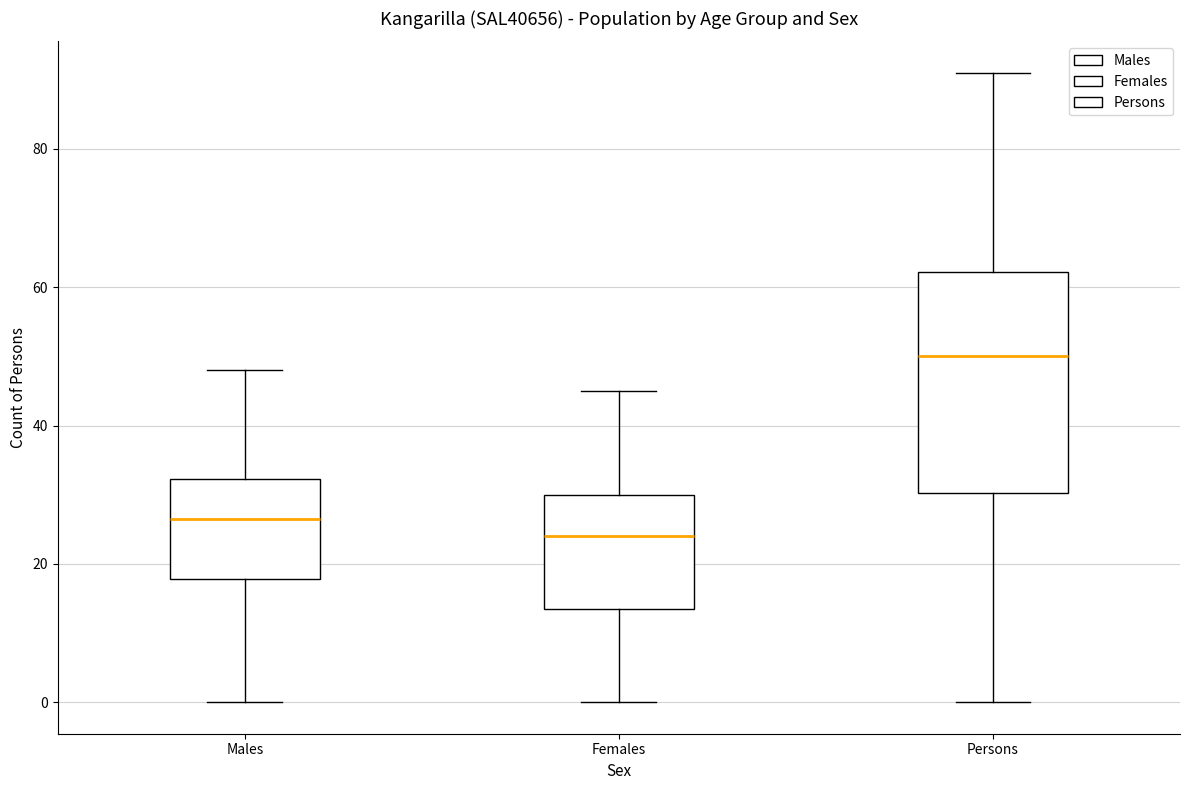

Where does the lower whisker of the box for Males end on the y-axis? The values are not printed on the chart, so give them approximately, as read against the axis.

0